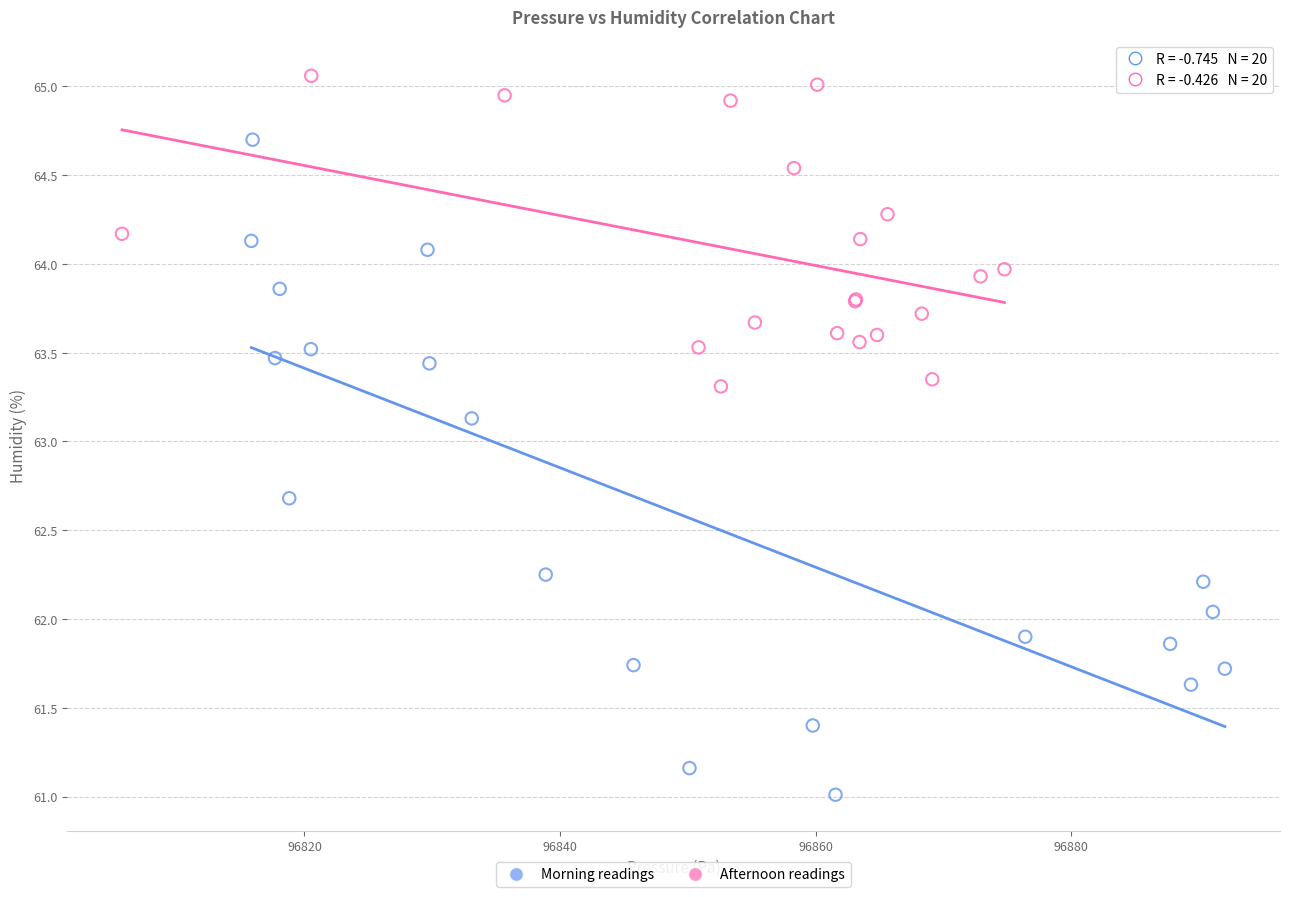

Which series contains the highest Y value?

Afternoon readings